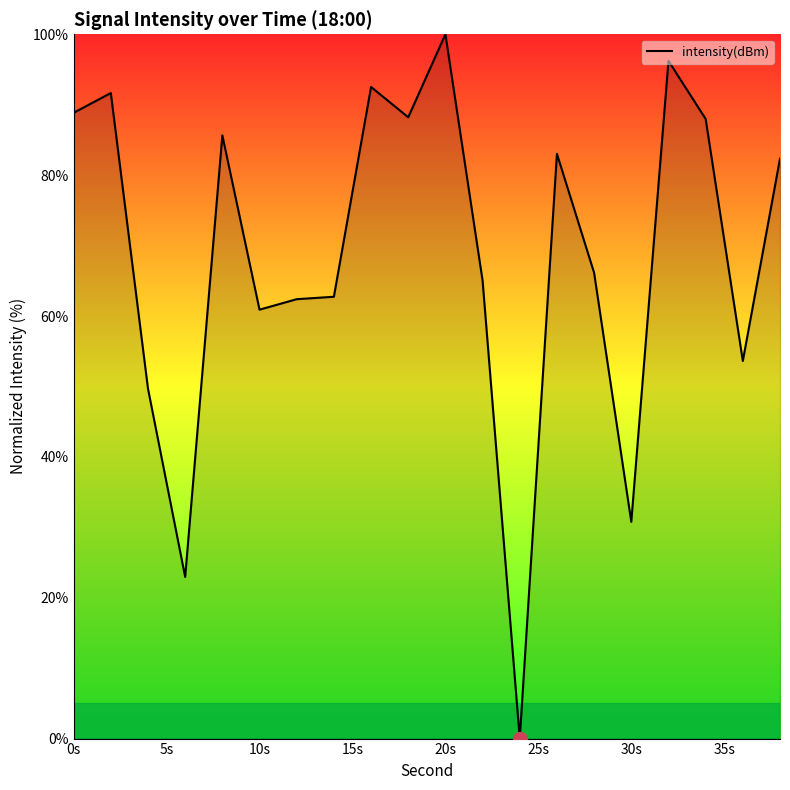

What is the difference between the maximum and minimum values?

100.0